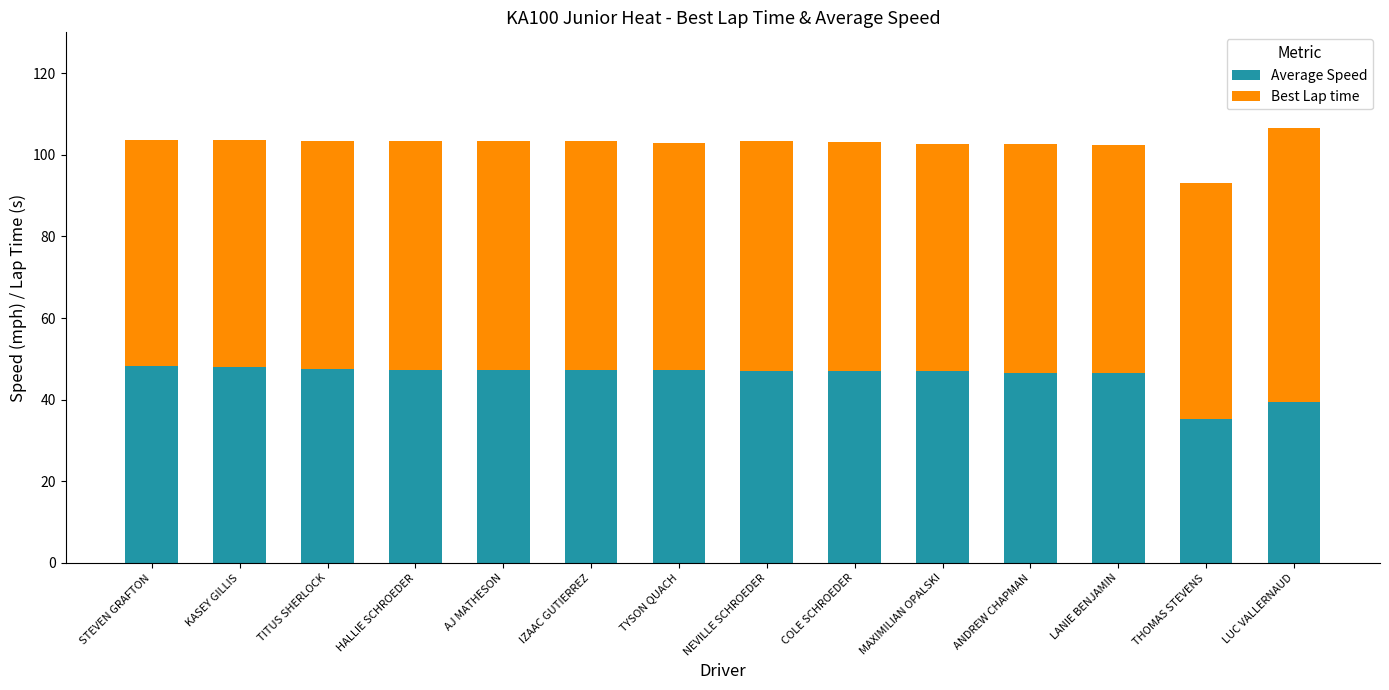

The value of Average Speed at HALLIE SCHROEDER is 72.3. True or false?

False